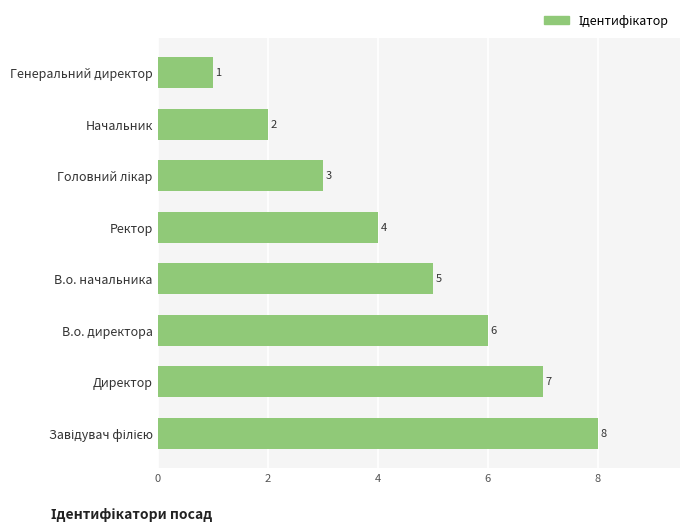

What is the maximum value shown in the chart?

8